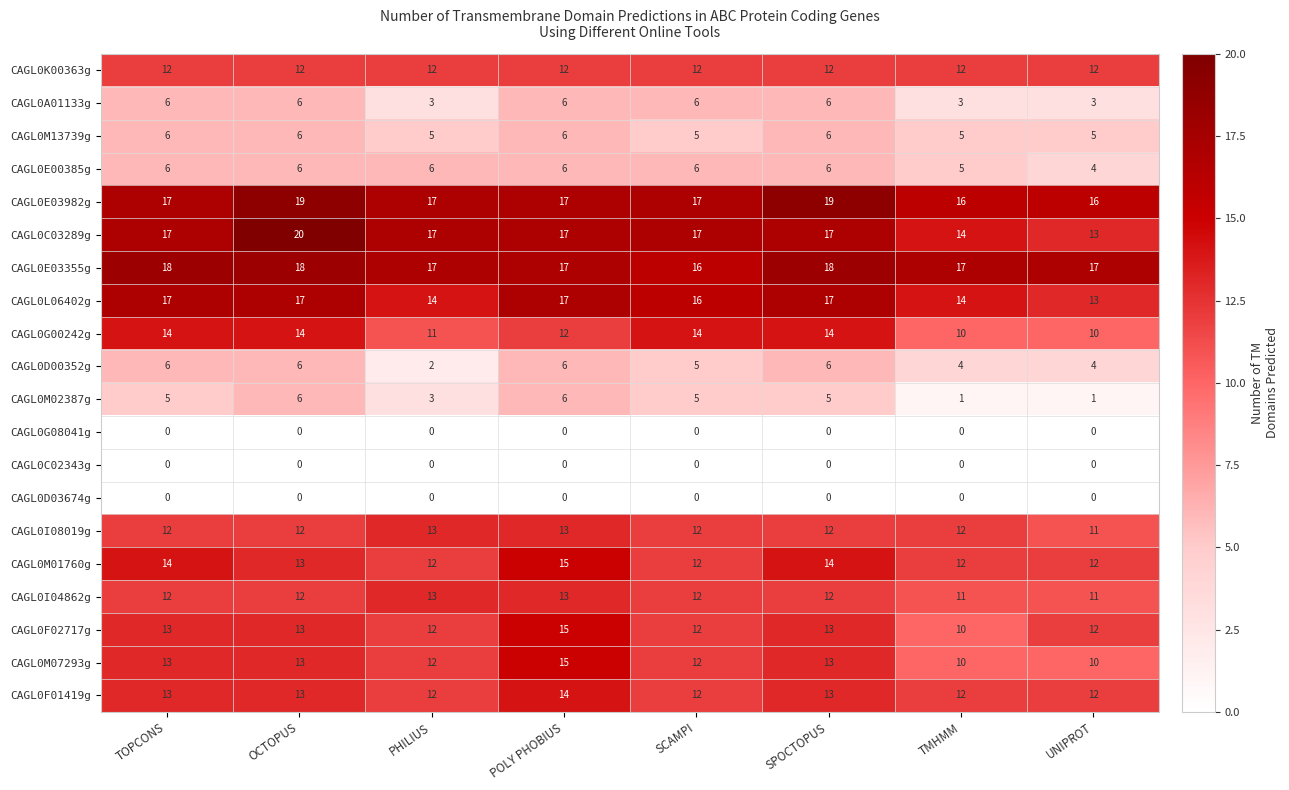

Count the number of data series in this chart.

20